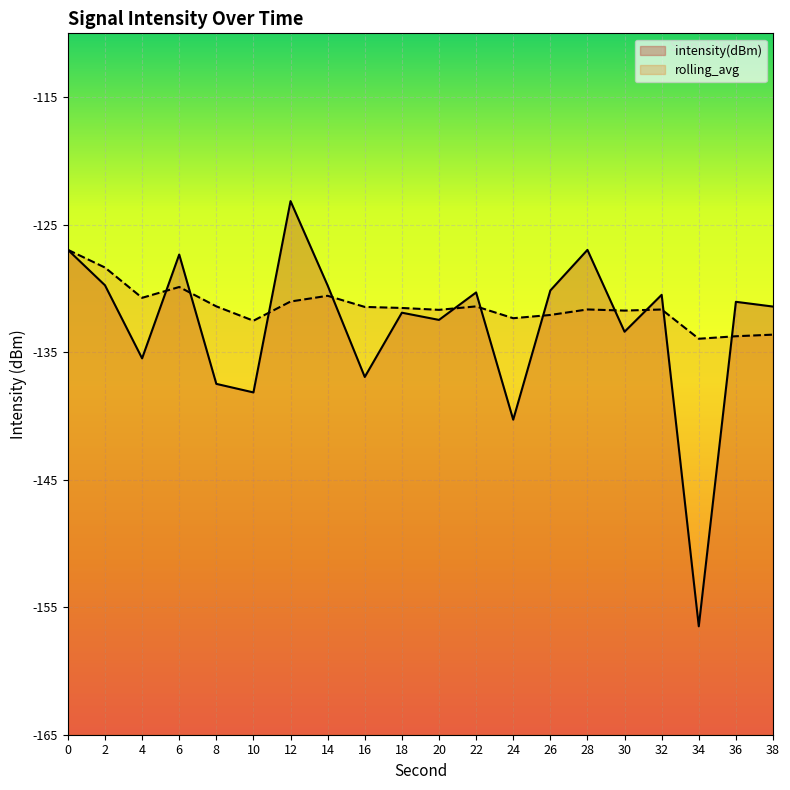

The intensity(dBm) series shows -194.8 at 0. True or false?

False